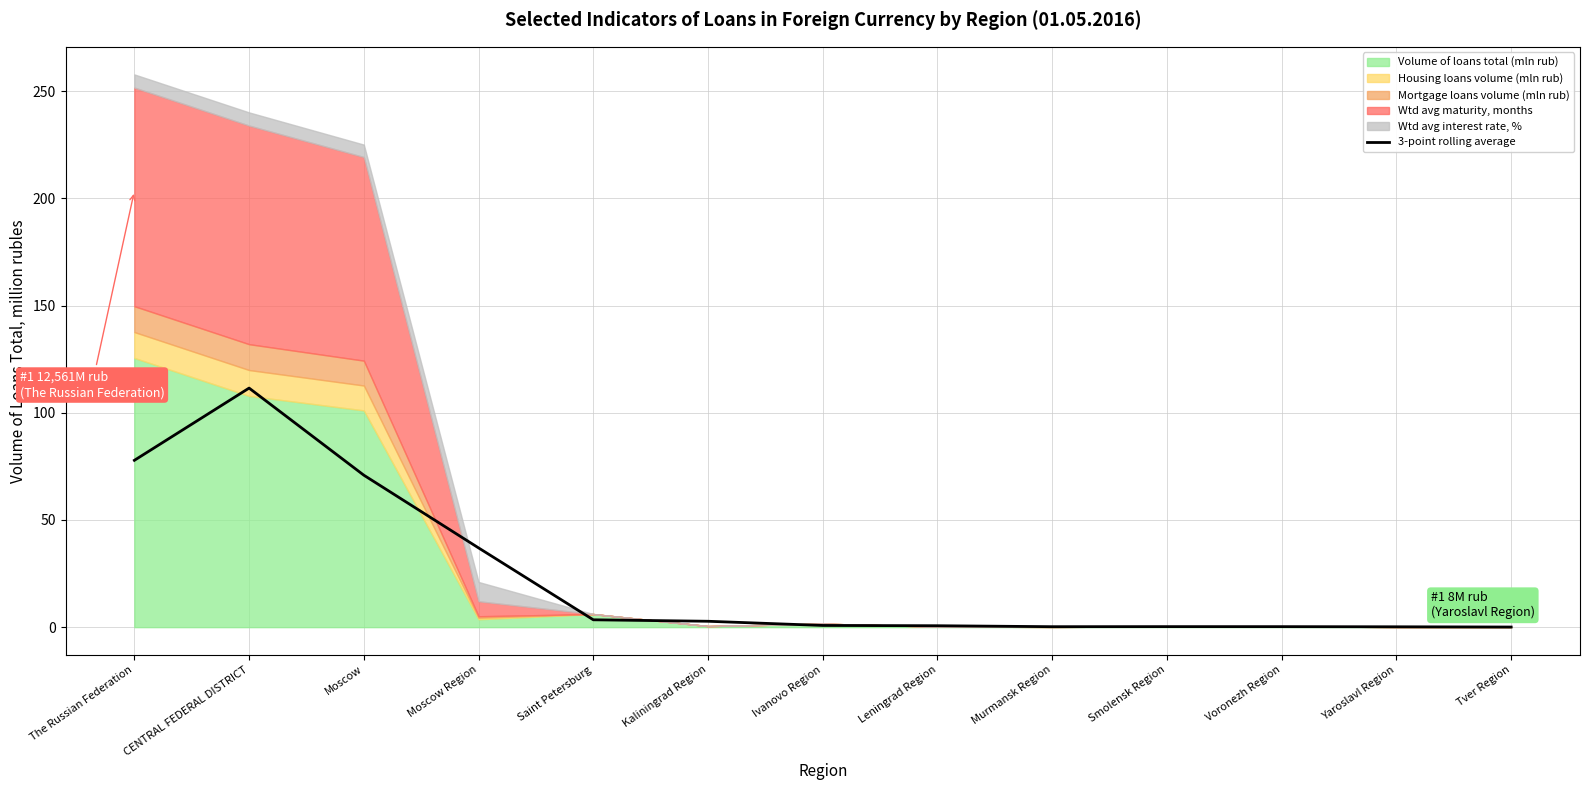

Which label corresponds to the smallest value in the chart?

Tver Region